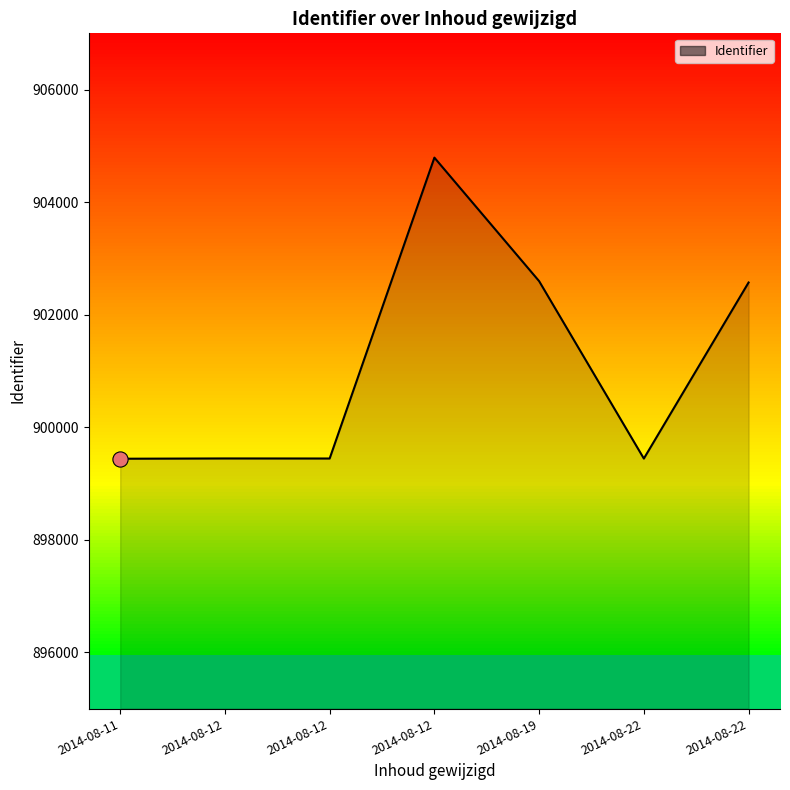

Which has a higher value, 2014-08-11 or 2014-08-12?

2014-08-12